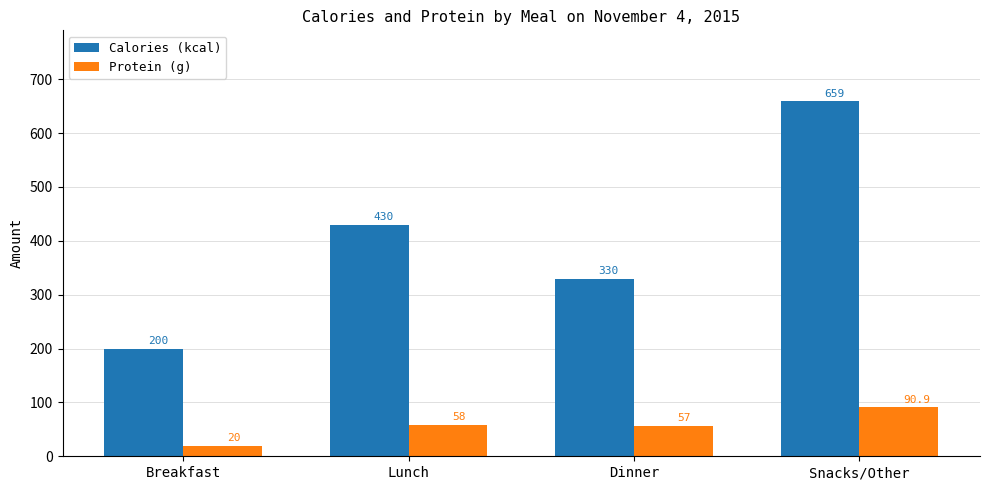

At which label does Calories (kcal) reach its minimum?

Breakfast